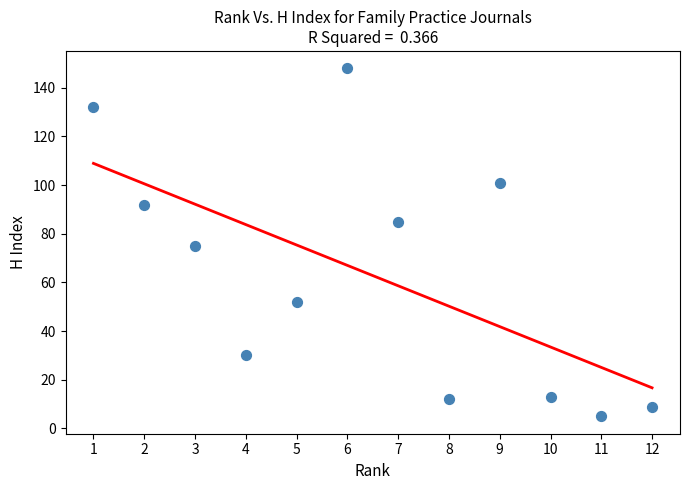

What is the average Y value?

63